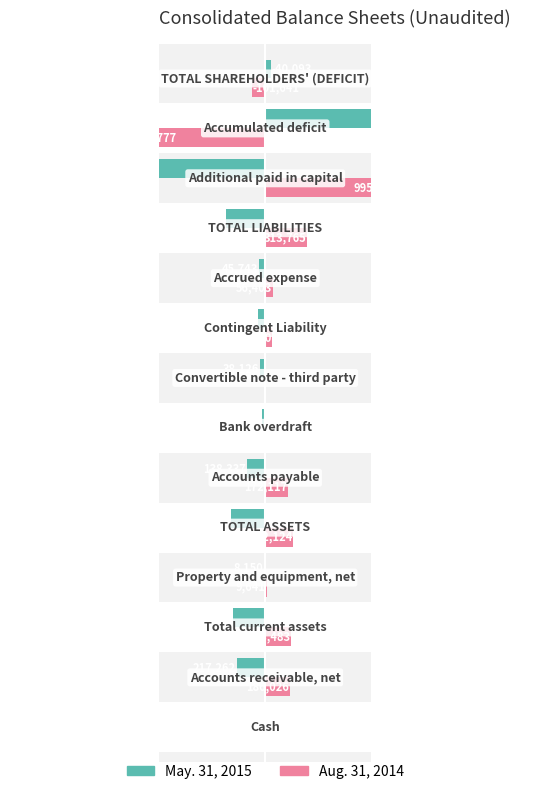

What is the value of the Aug. 31, 2014 bar at the 3rd from the left?

193483